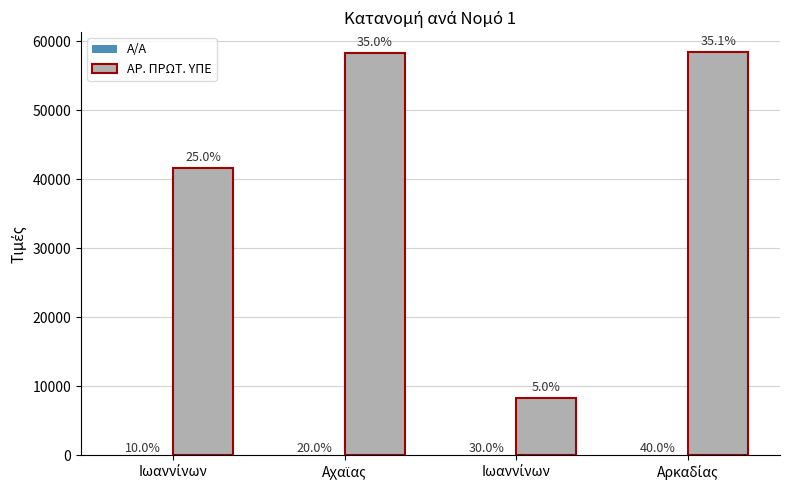

True or false: Α/Α has a value of 2 at Αχαϊας.

True